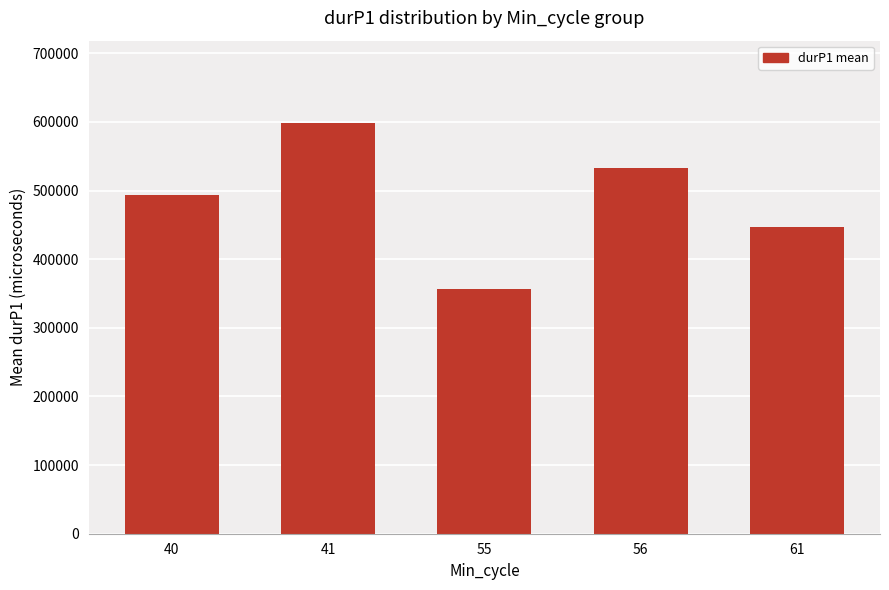

What is the sum of the values at 40 and 55?

850294.5